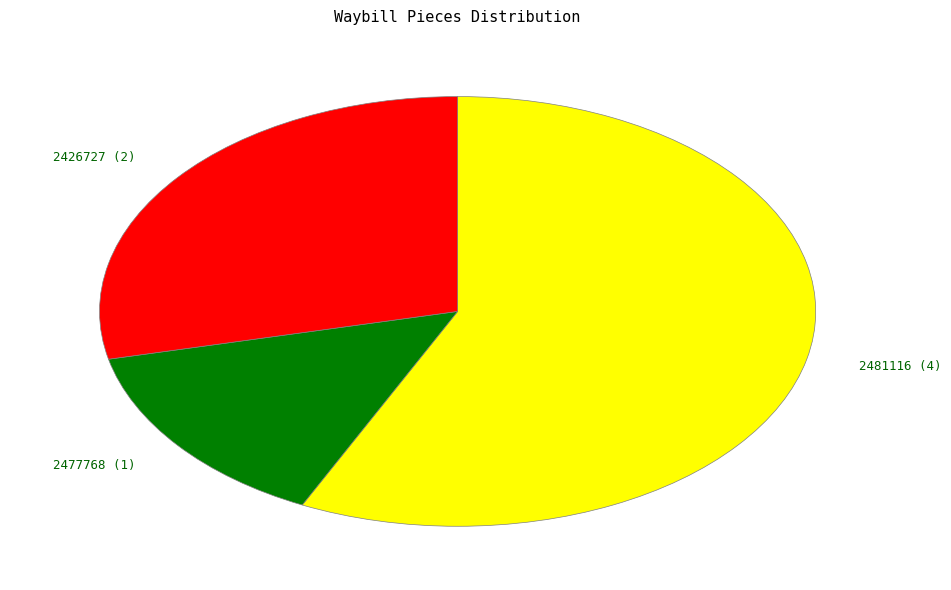

Is the sum of 2481116 and 2477768 greater than half?

Yes